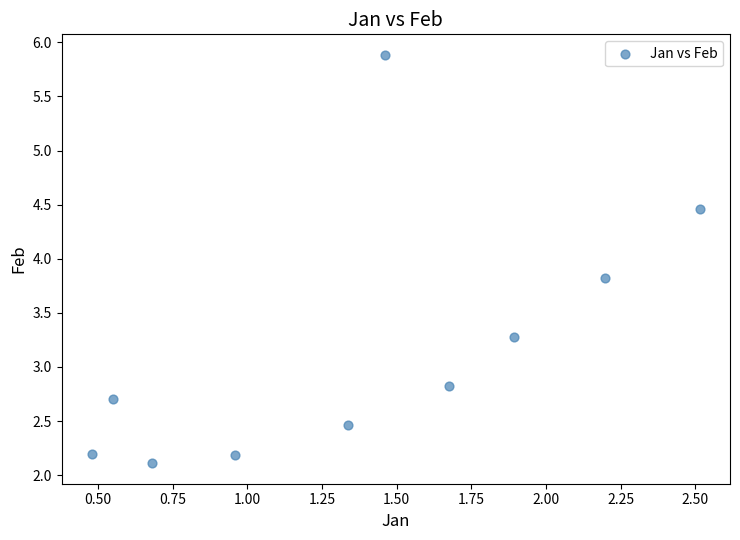

What Y value in the scatter plot is closest to 3?

2.8